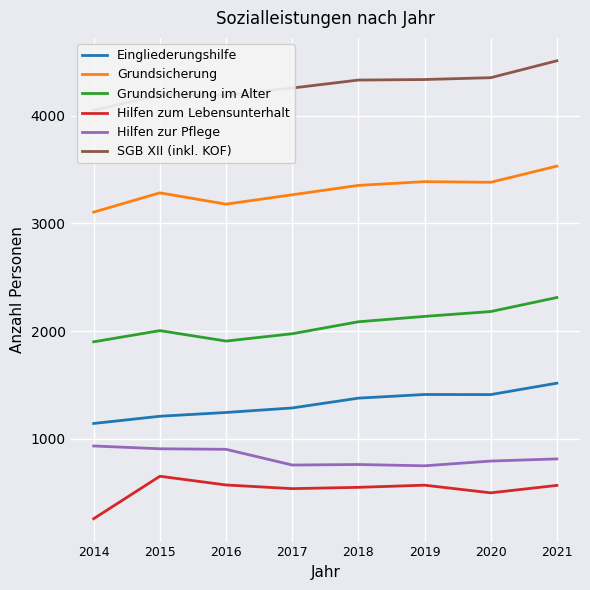

At which label does Grundsicherung im Alter first exceed 2087?

2019